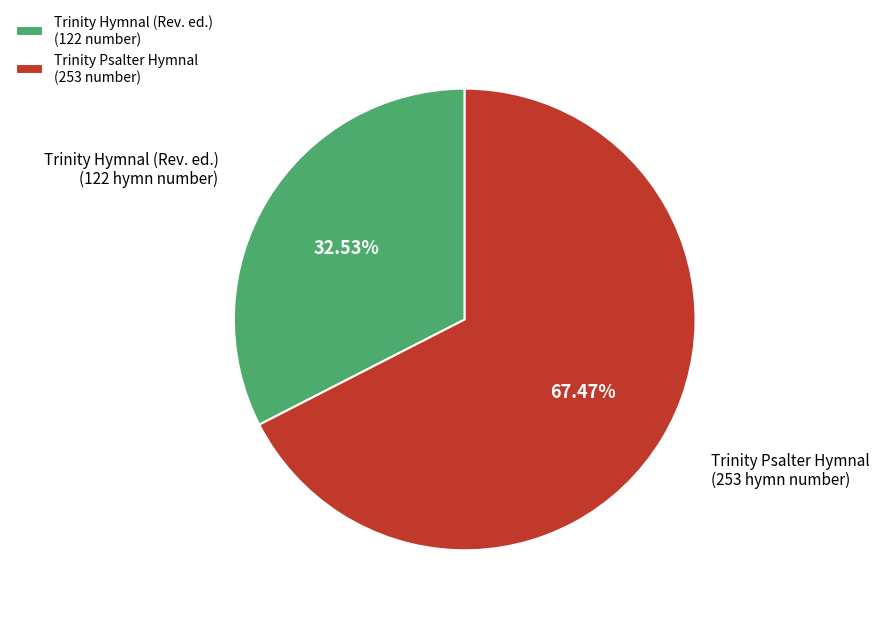

True or false: Trinity Psalter Hymnal accounts for 67% of the total.

True